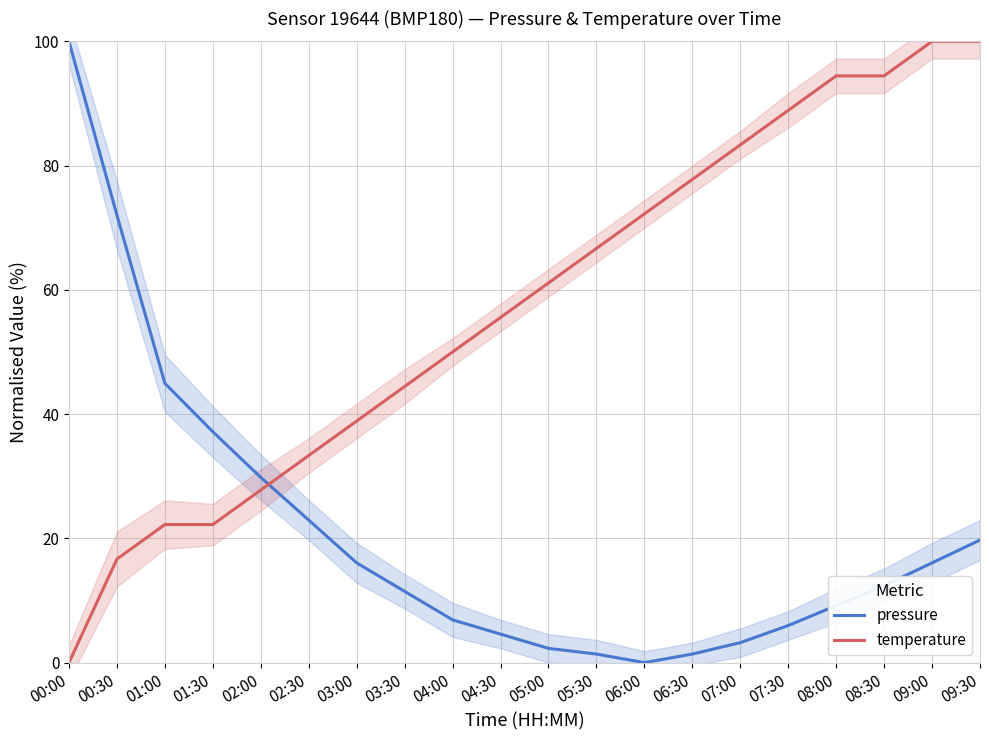

How many lines are shown in the chart?

2